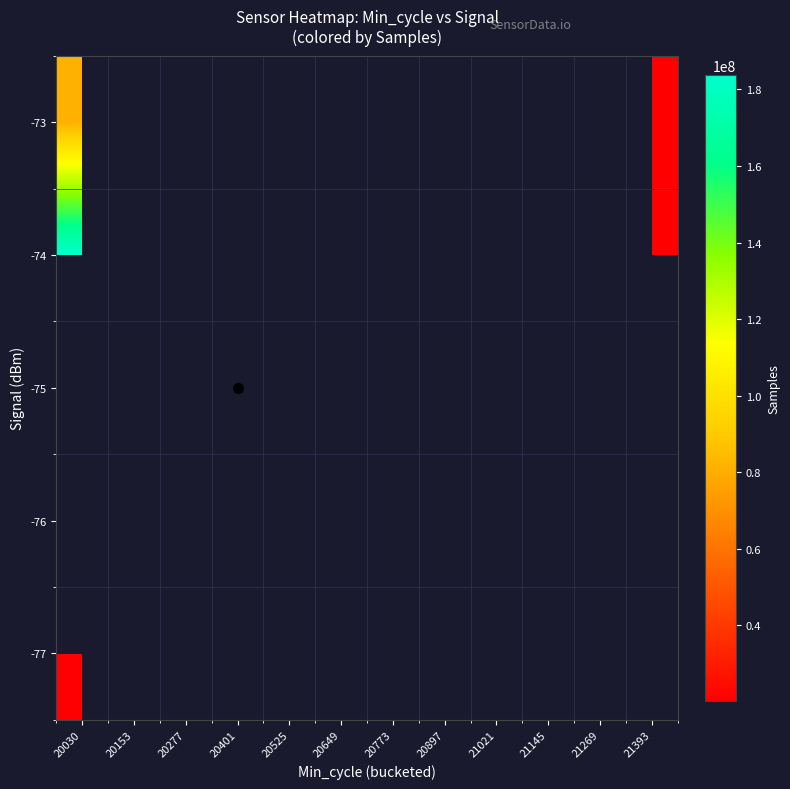

What is the maximum value shown in the chart?

183759727.0